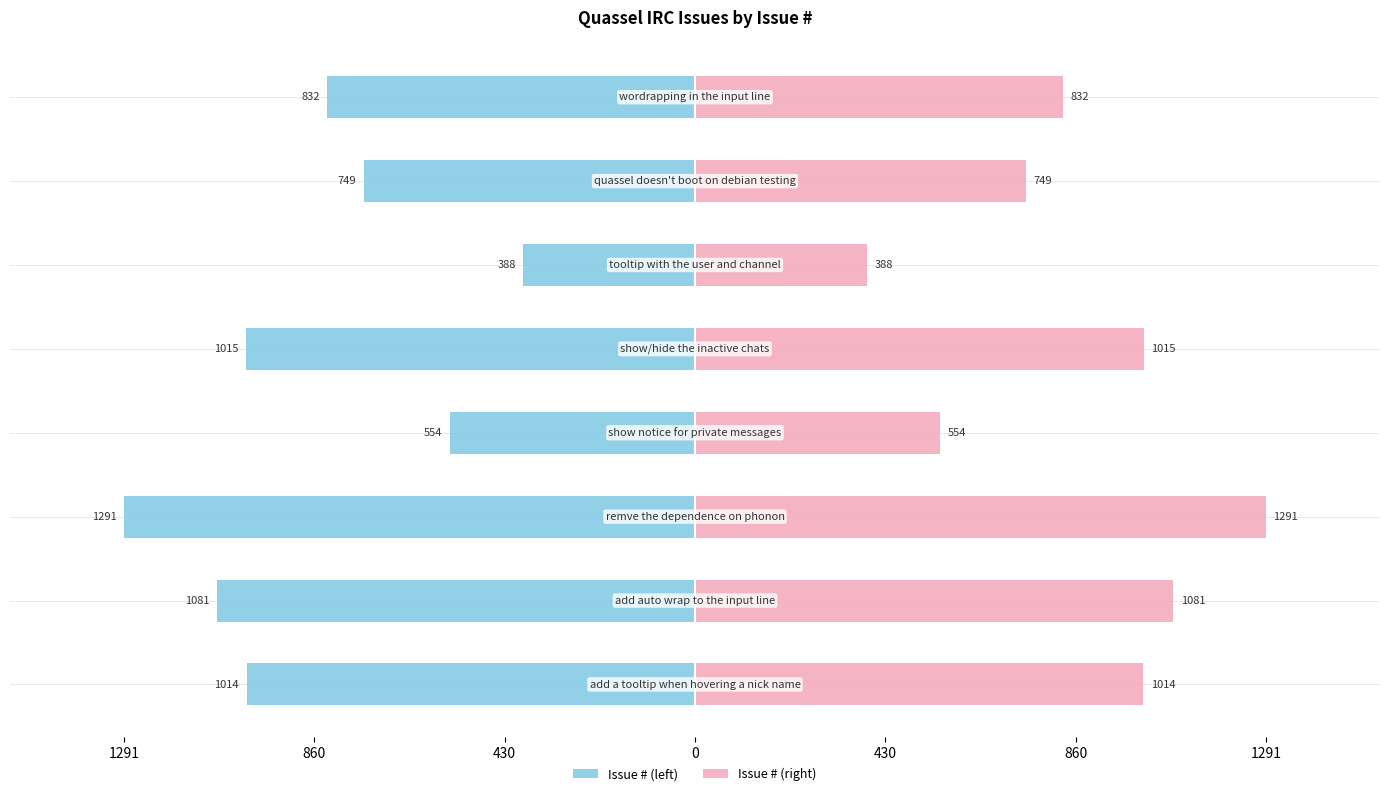

Between 0 and 860, which is larger?

860